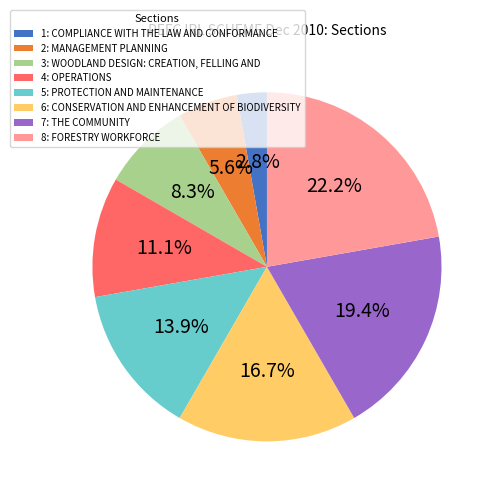

Which slice is the largest?

8: FORESTRY WORKFORCE